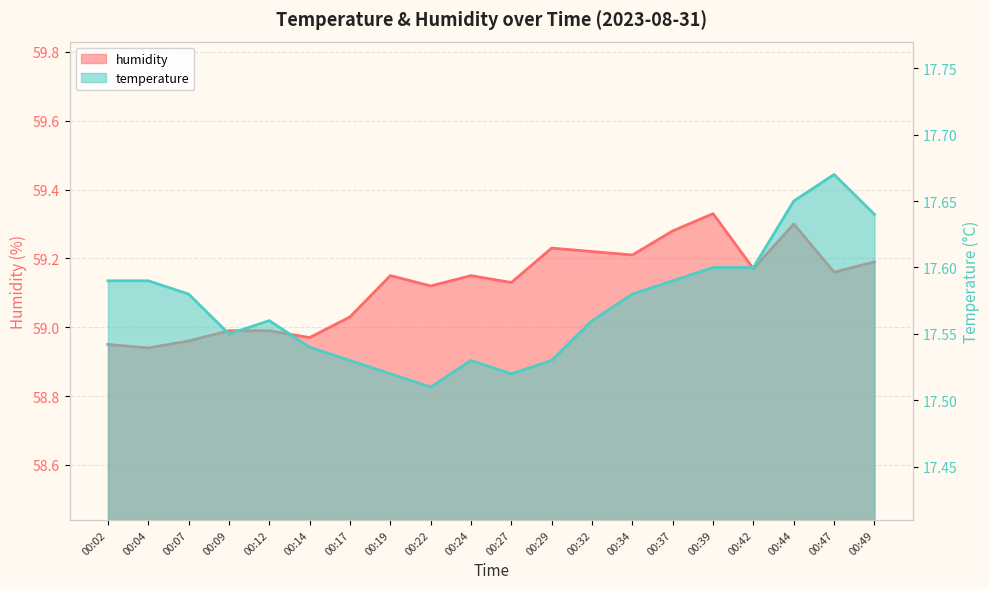

What is the difference between the second highest and second lowest values in the temperature series?

0.1